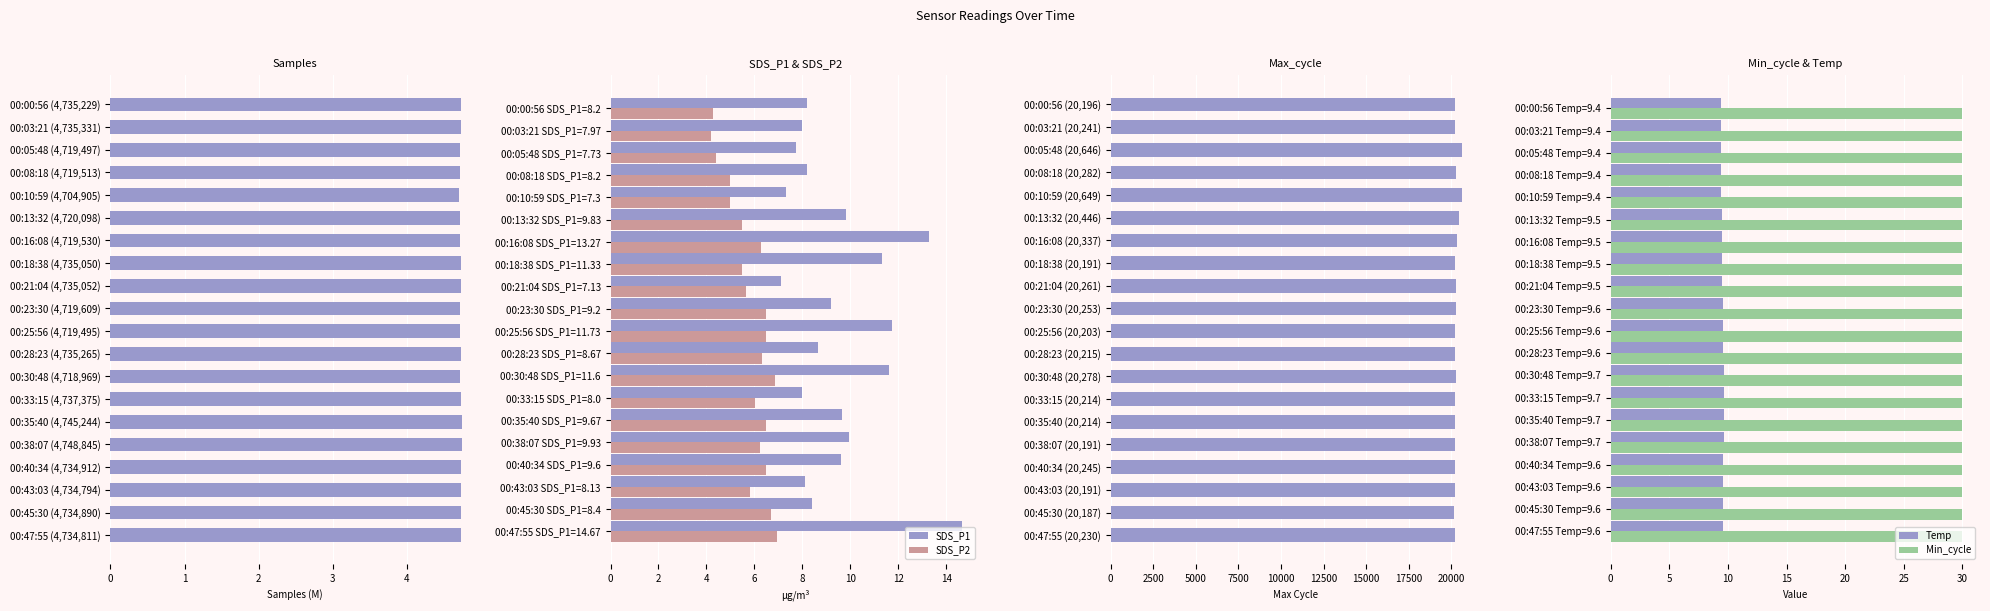

What is the sum of all Samples values?

94.6